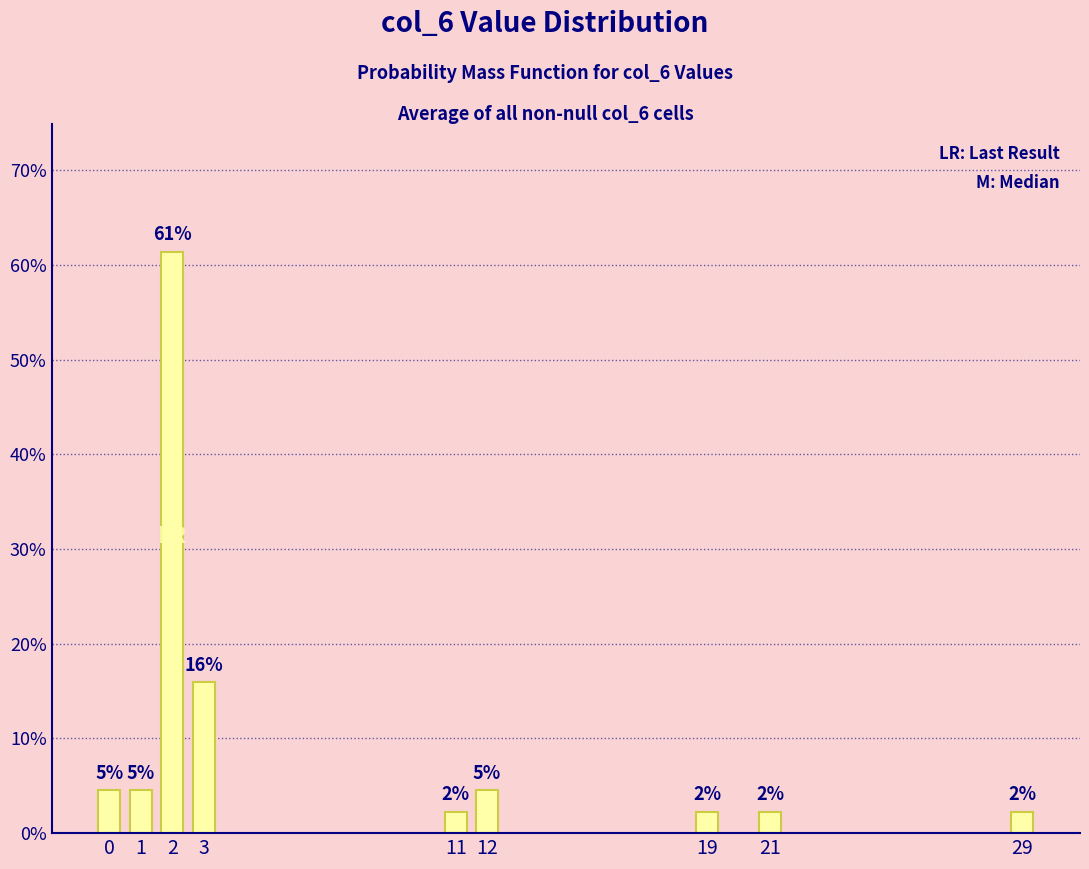

How many bars are there in total?

9